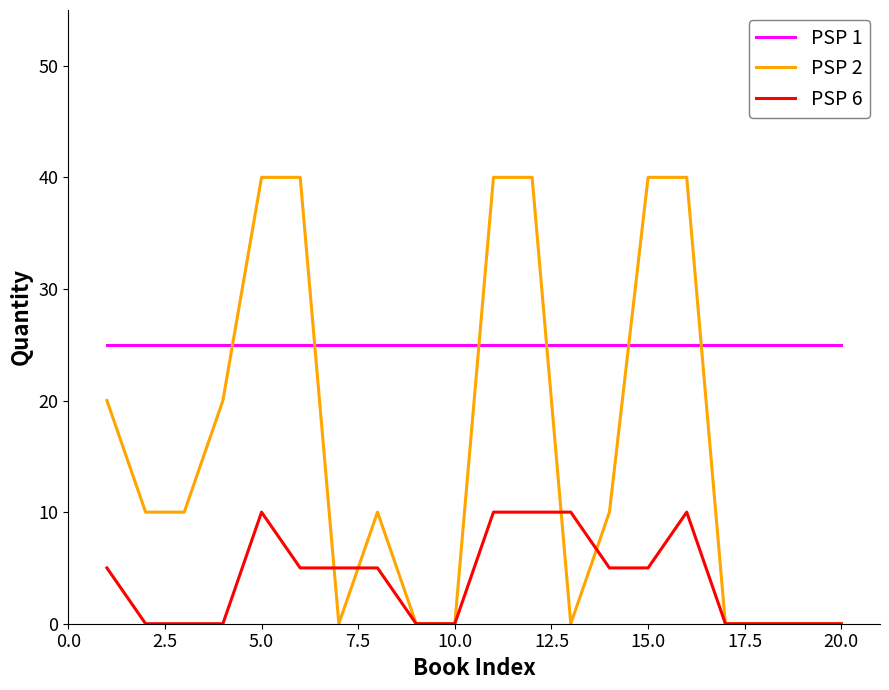

Which series has the widest spread of values?

PSP 2